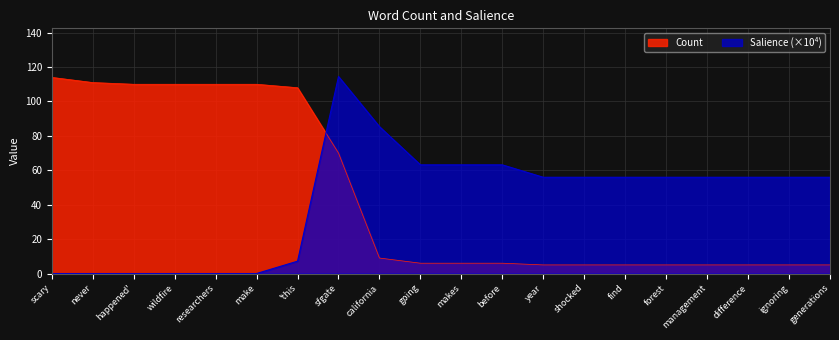

What is the maximum value for Count?

114.0